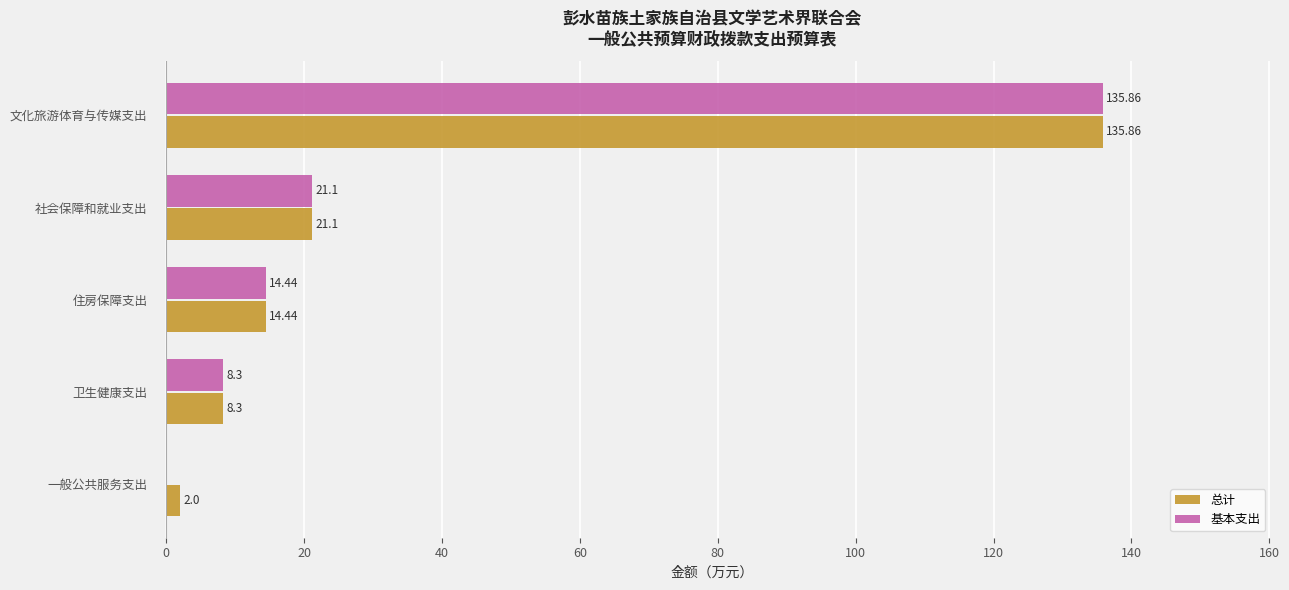

What is the sum of the 总计 values at 一般公共服务支出 and 社会保障和就业支出?

23.1